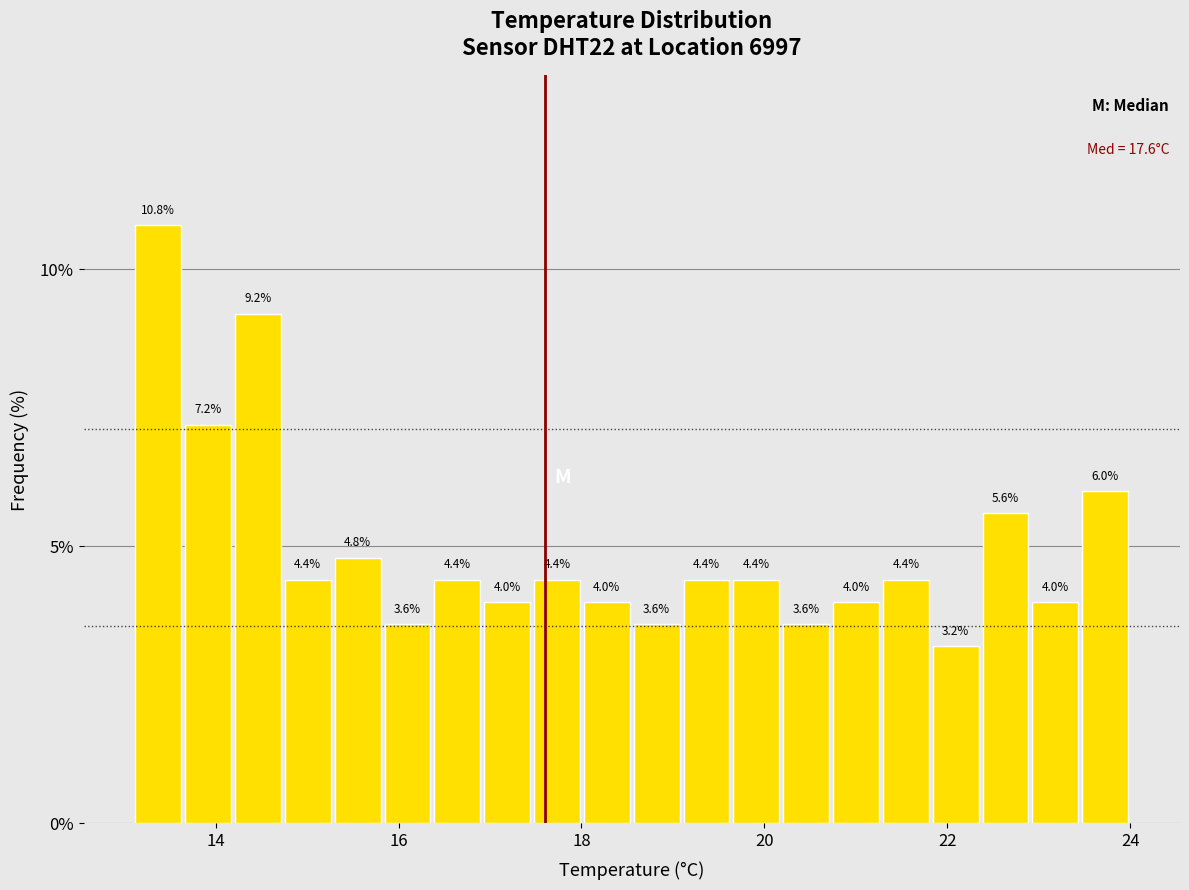

Read against the x-axis, roughly where is the centre of the tallest bar?

13.4